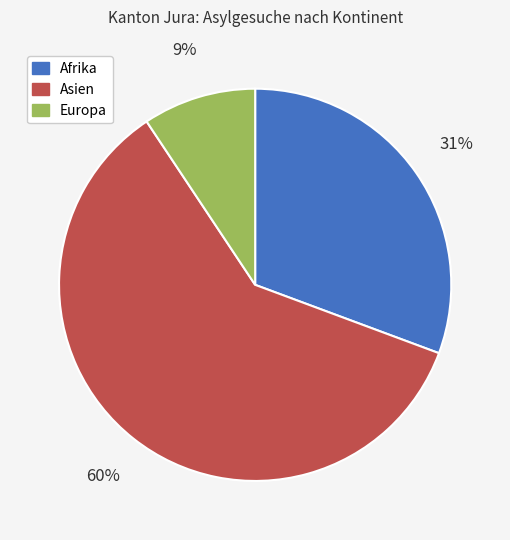

Which slice represents more than half of the pie?

Asien